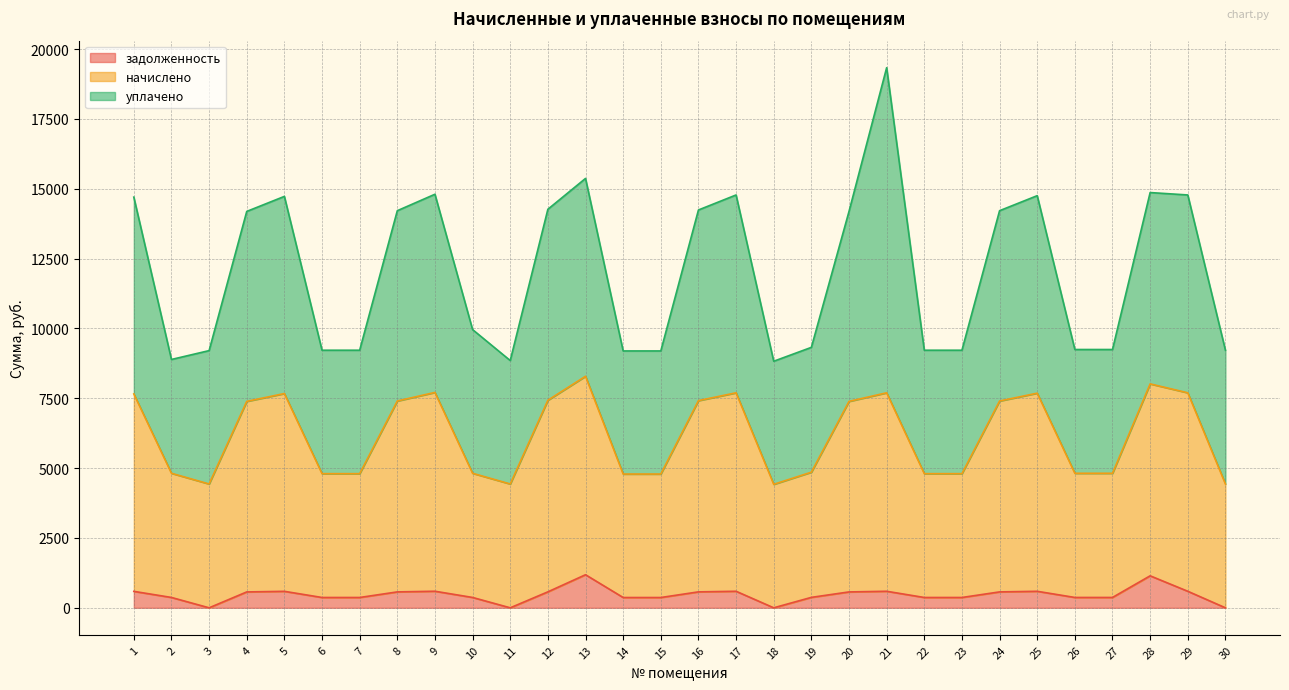

What is the greatest value displayed?

8288.0